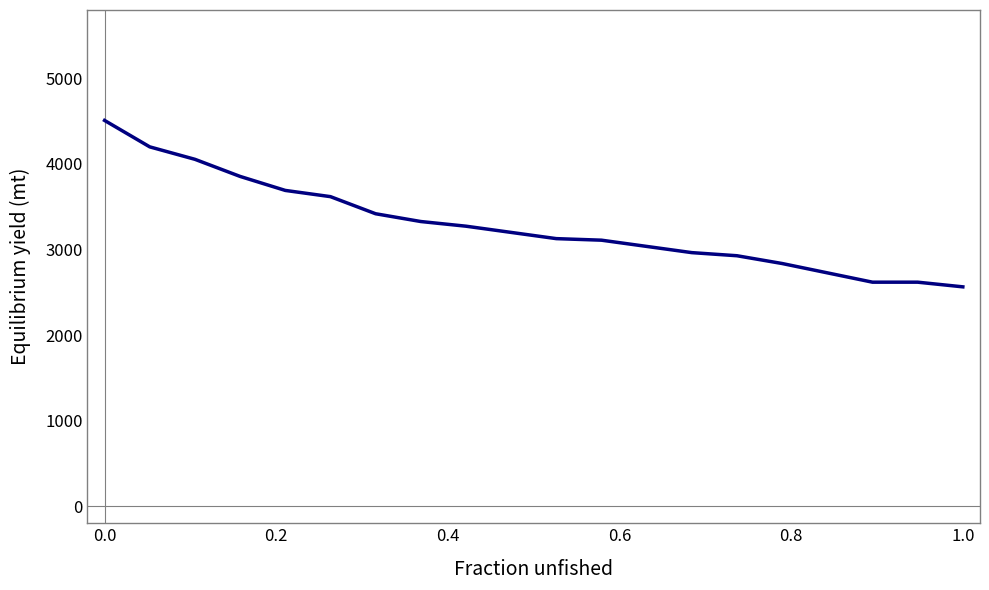

Does the chart have visible grid lines?

No